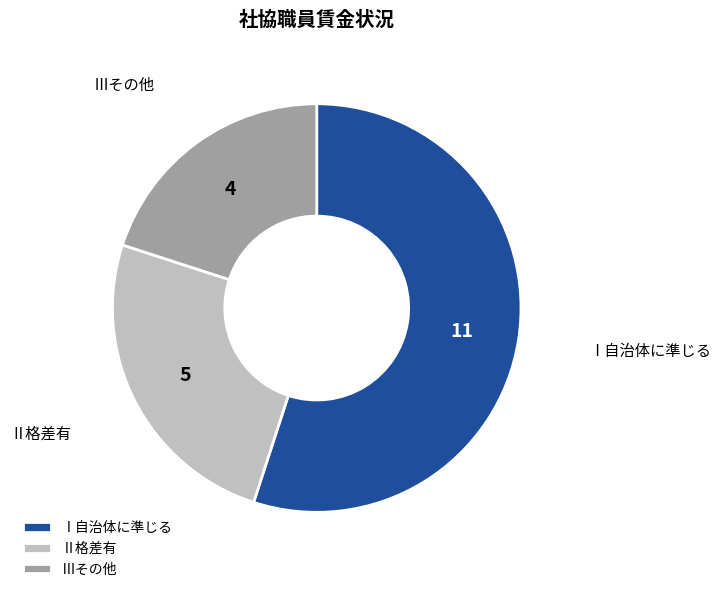

Is it true that Ⅲその他 is 20% of the pie?

True